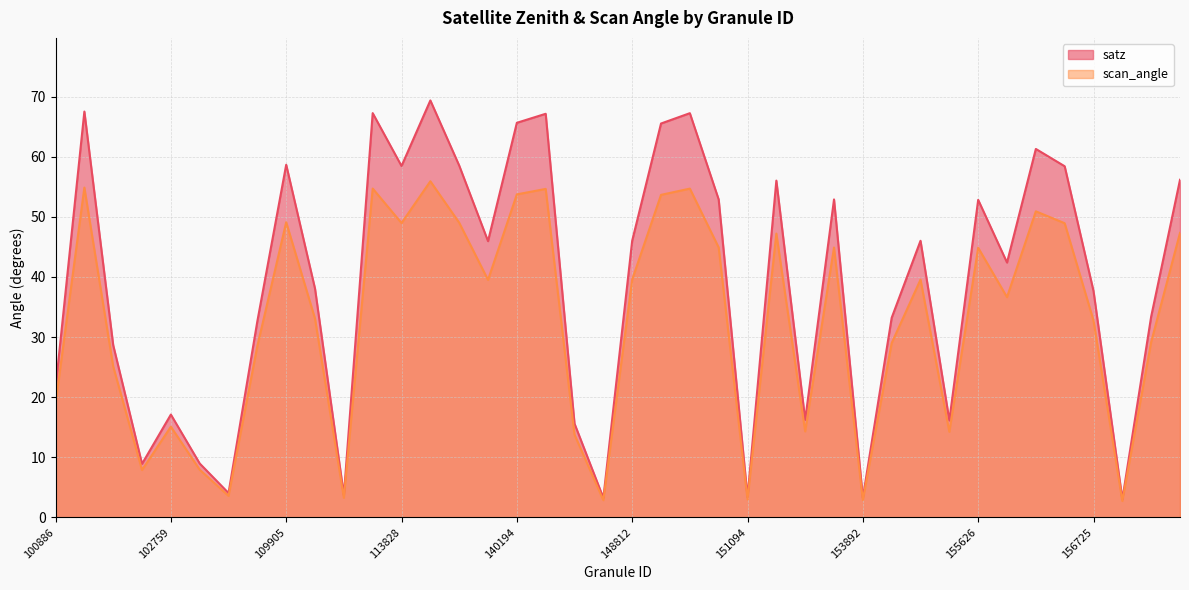

Which series has the largest total across all categories?

satz